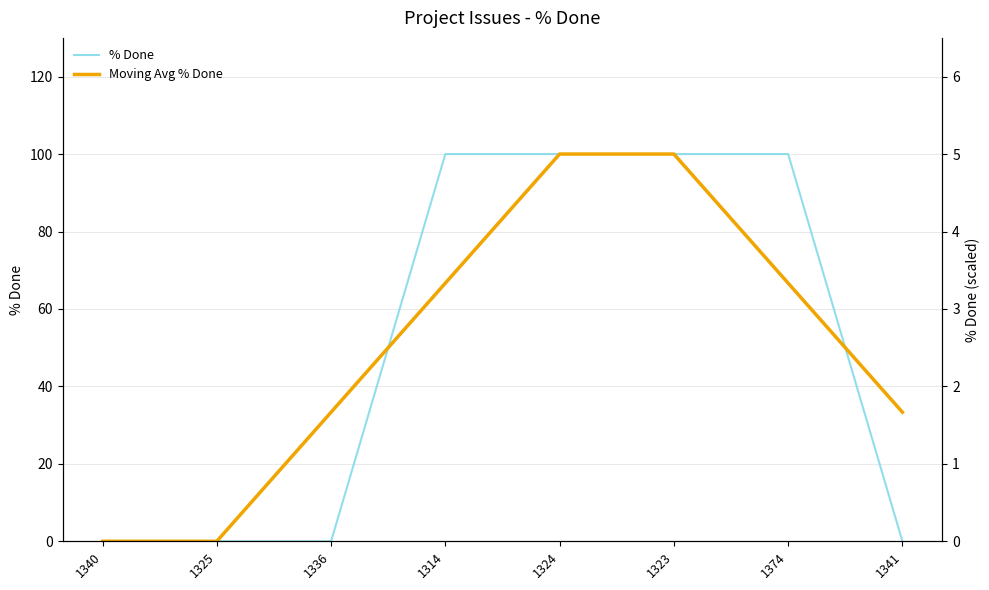

Is the value of Moving Avg % Done at 1325 greater than the value of % Done at 1314?

No